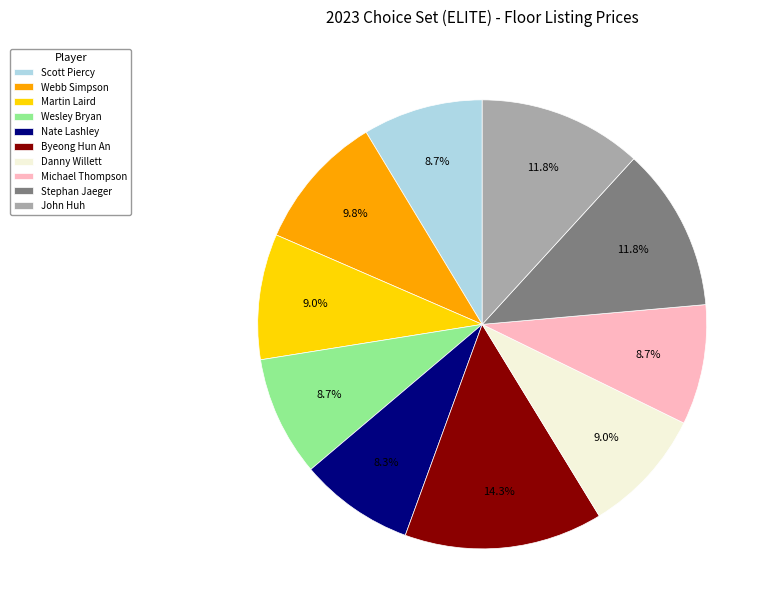

What percentage is the Wesley Bryan slice, to the nearest percent?

9%